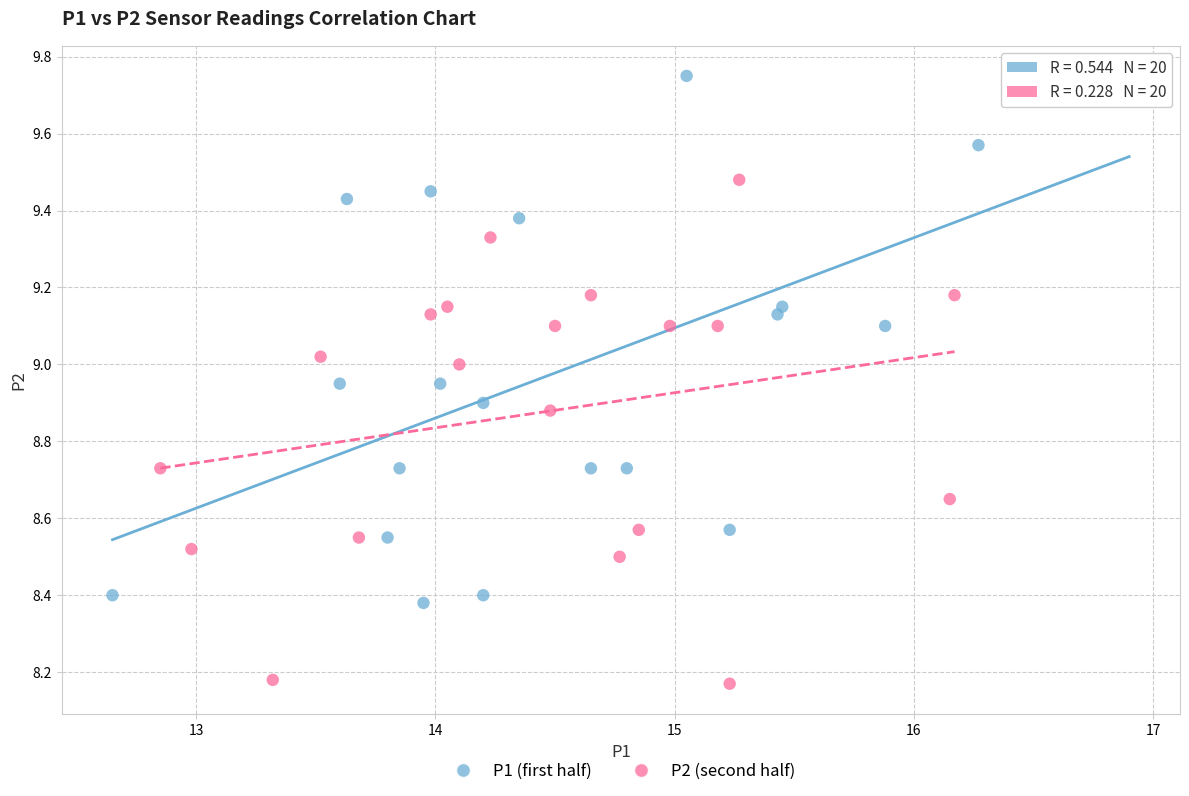

Which series contains the lowest Y value?

P2 (second half)